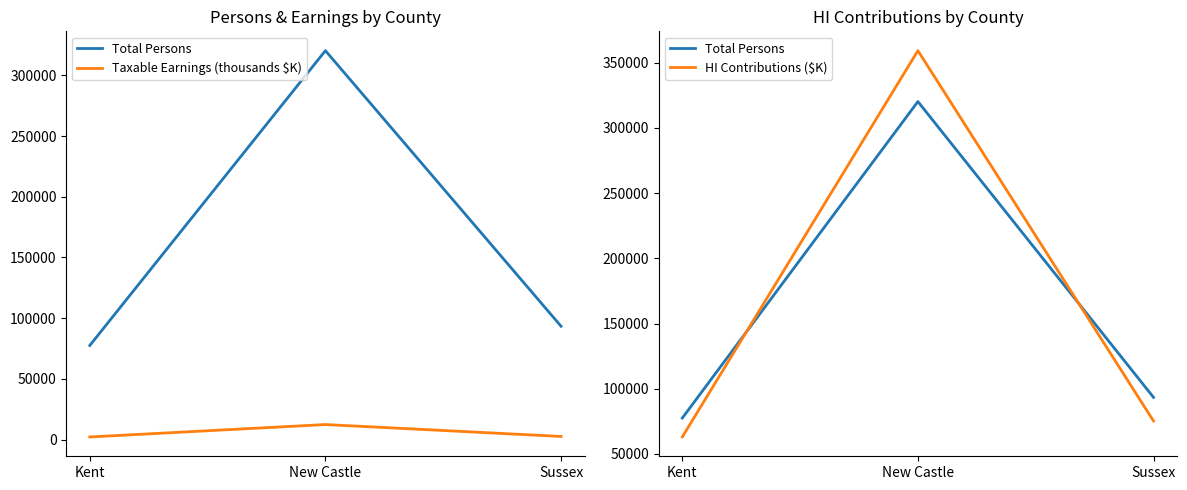

How many lines are shown in the chart?

3